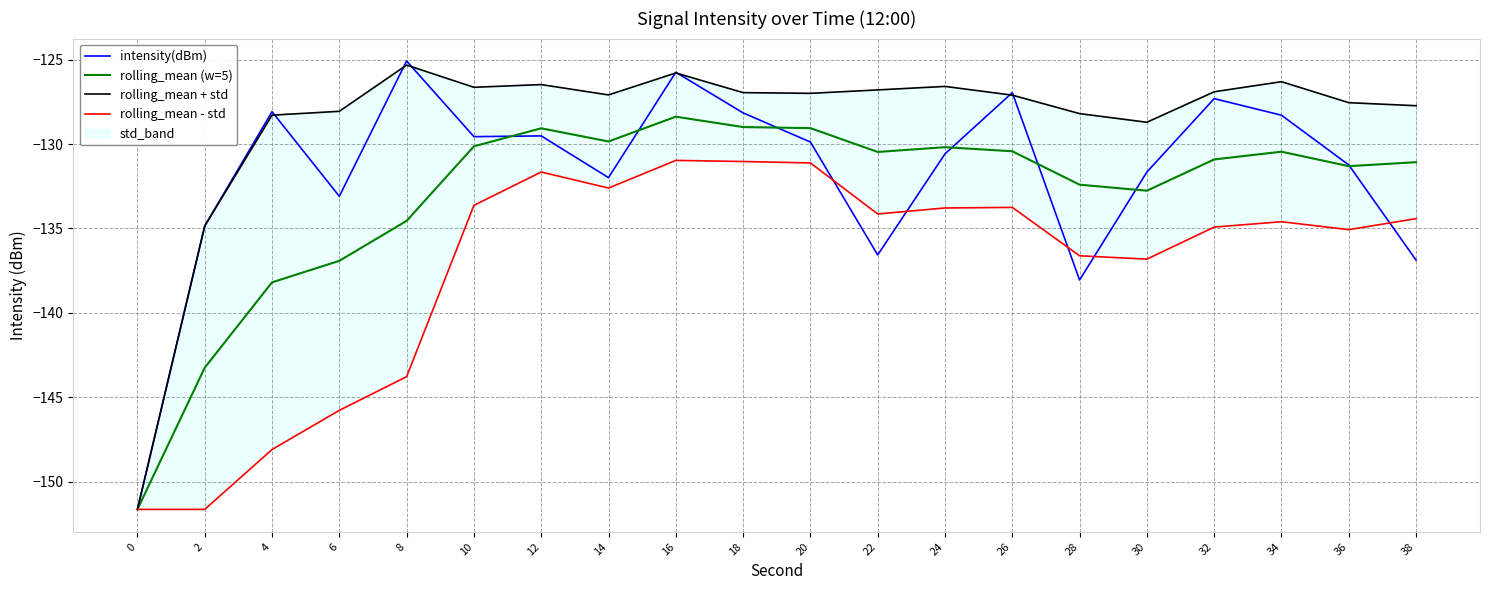

How many data points in rolling_mean + std are above -126?

2